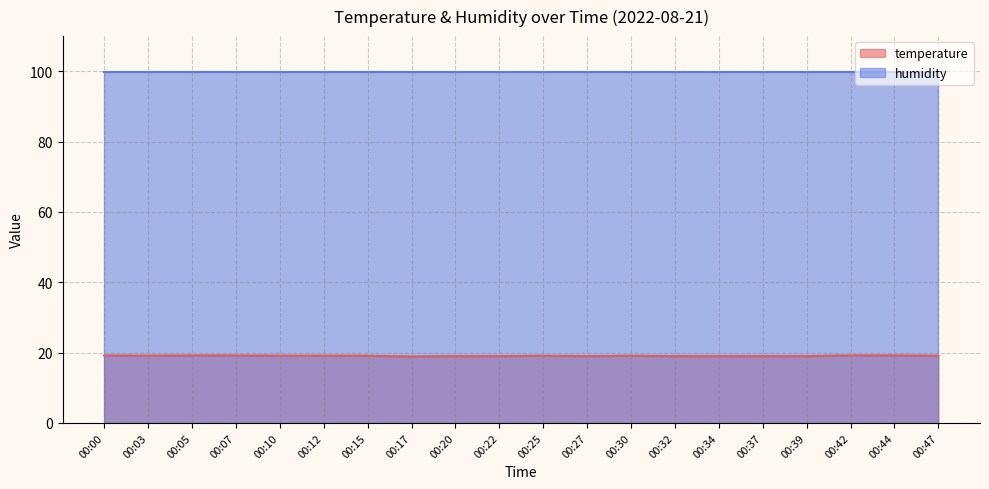

What is the change in value from 00:27 to 00:44?

+0.2